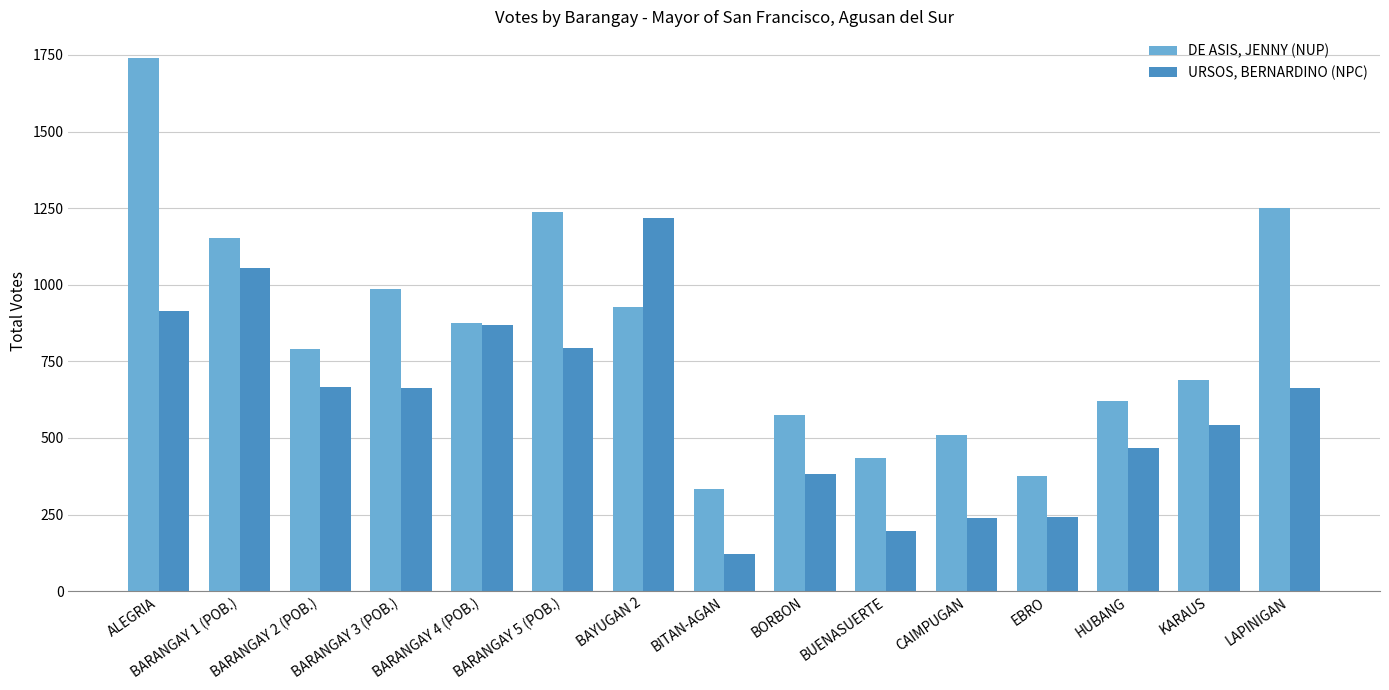

What is the label of the 9th bar from the right?

BAYUGAN 2